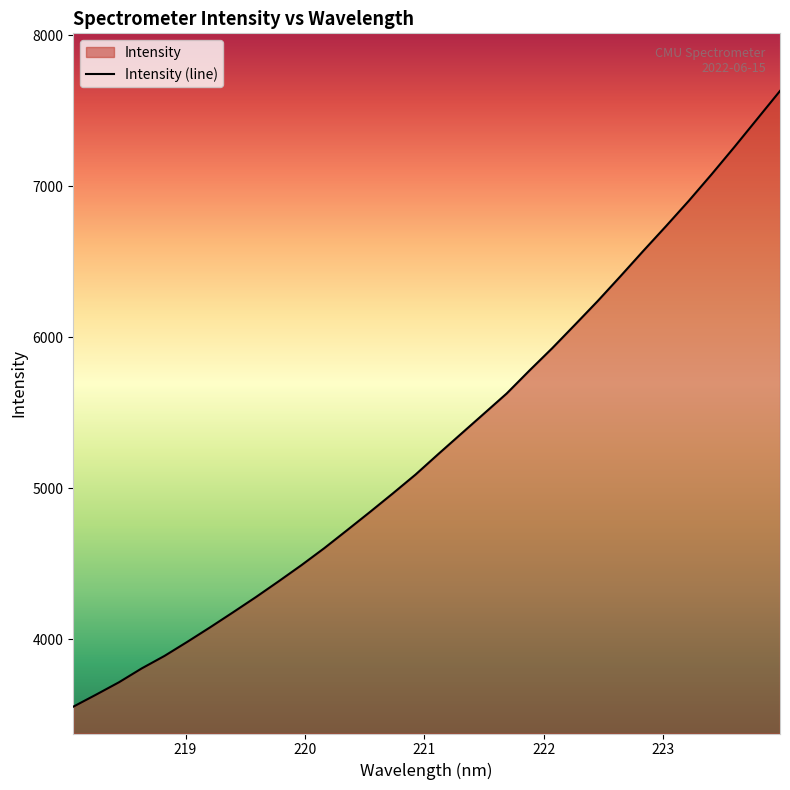

What is the greatest value displayed?

7631.4